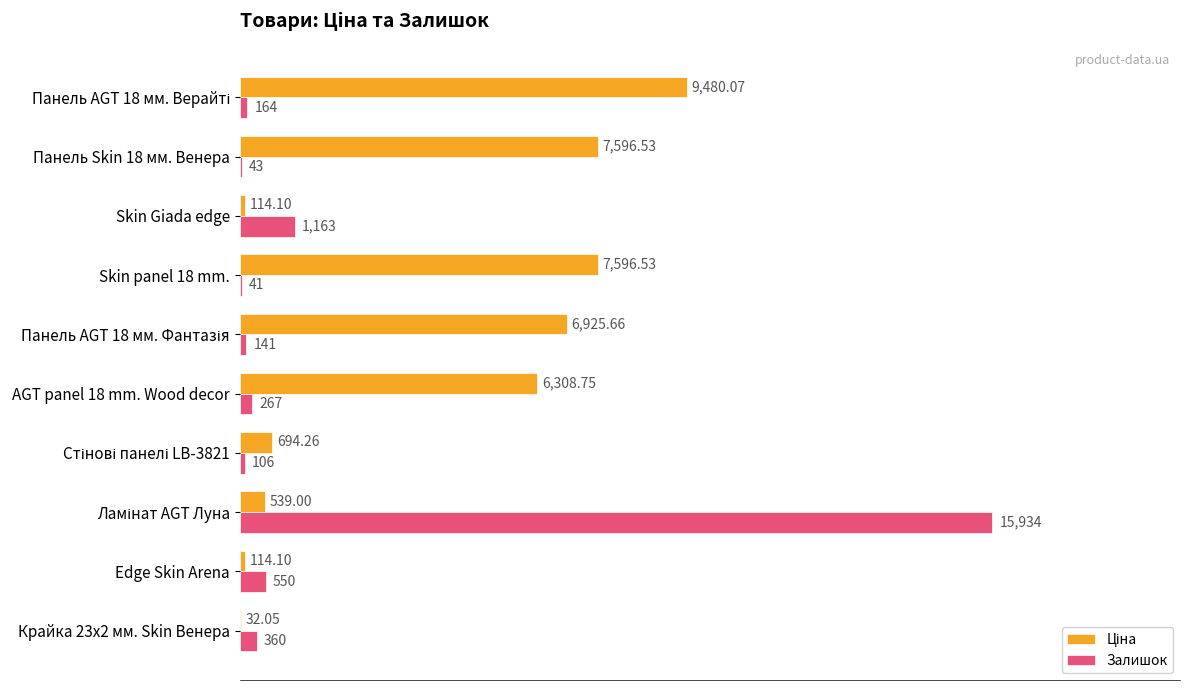

What is the sum of all Залишок values?

18769.0